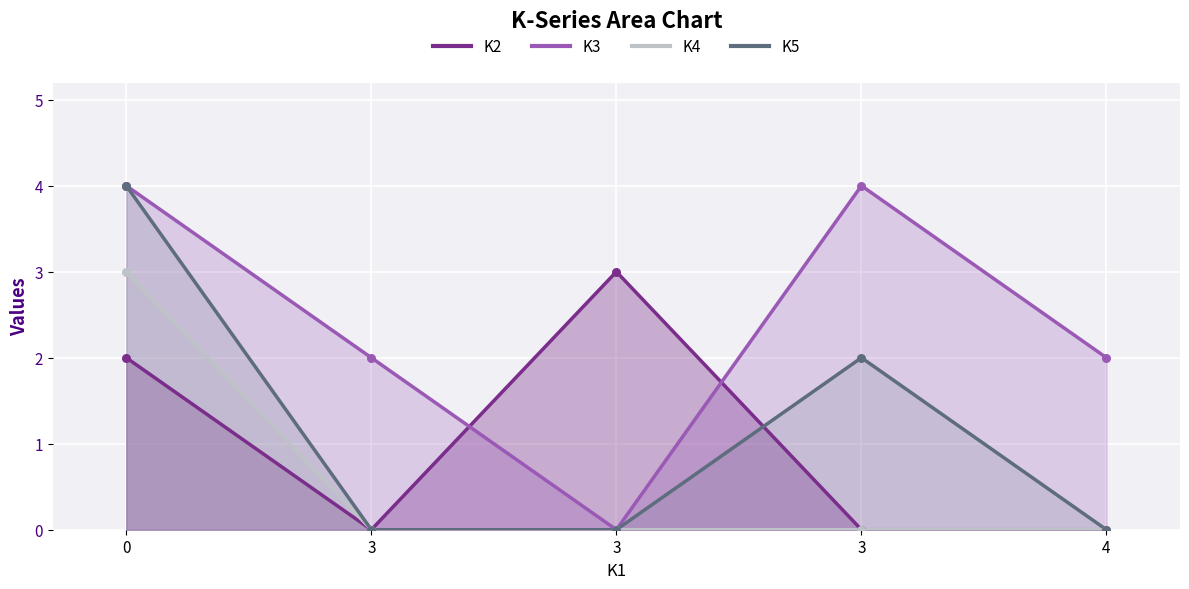

Which series contains the lowest Y value?

K2